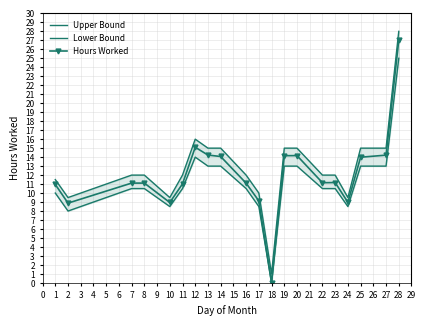

What is the maximum value for Hours Worked?

27.0